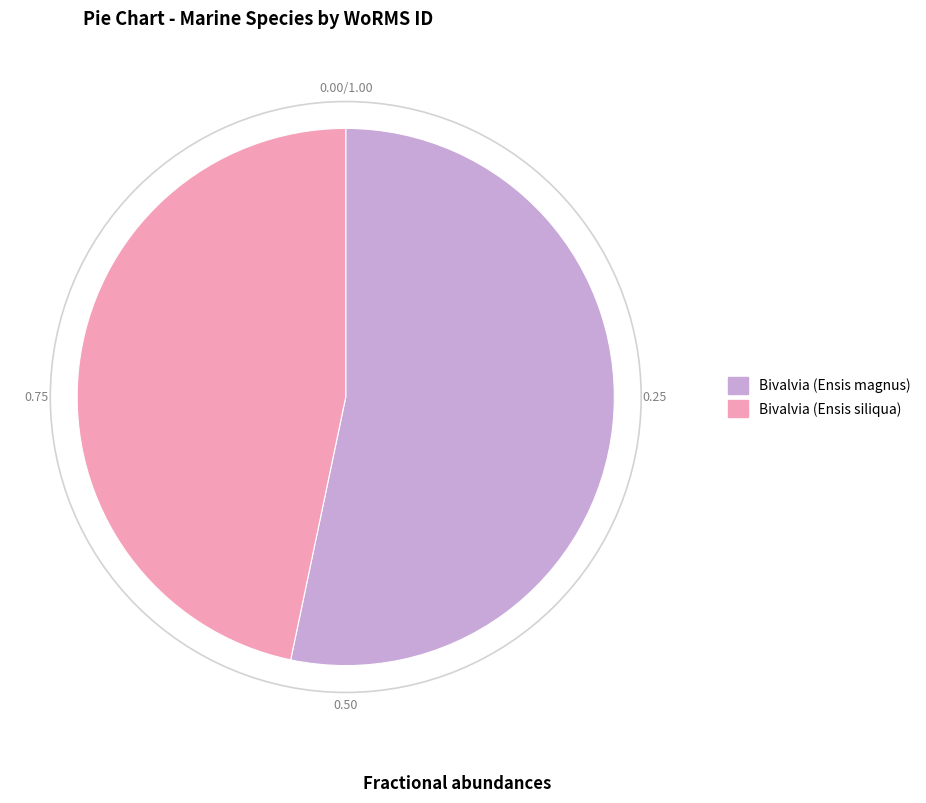

What is the ratio of the value at Bivalvia (Ensis magnus) to the value at Bivalvia (Ensis siliqua)?

1.1